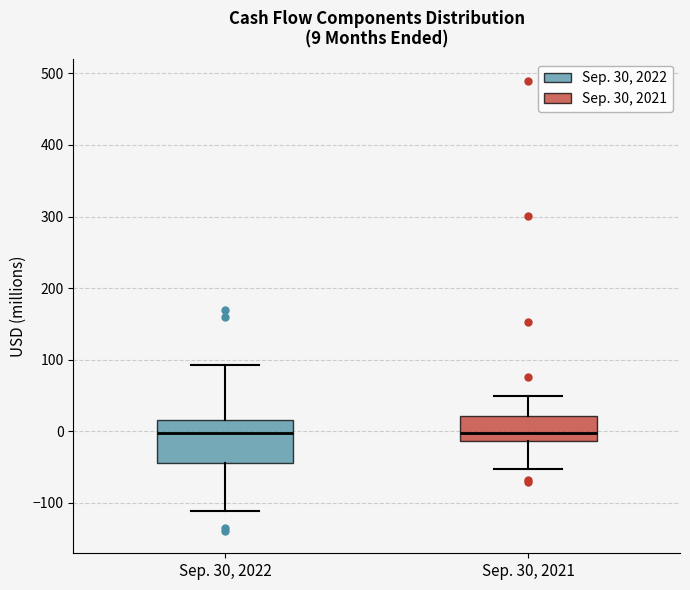

Comparing the boxes themselves (not the whiskers), which one is the tallest?

Sep. 30, 2022